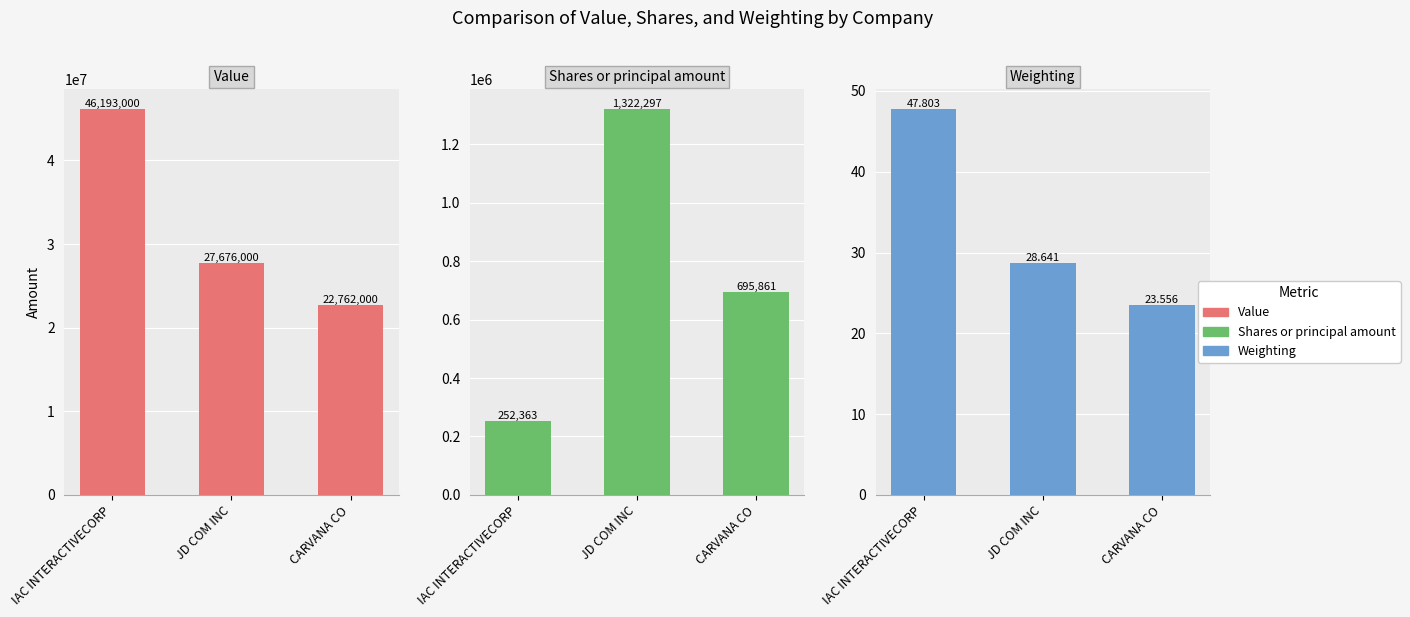

Which category has the lowest value in the Shares or principal amount series?

IAC INTERACTIVECORP